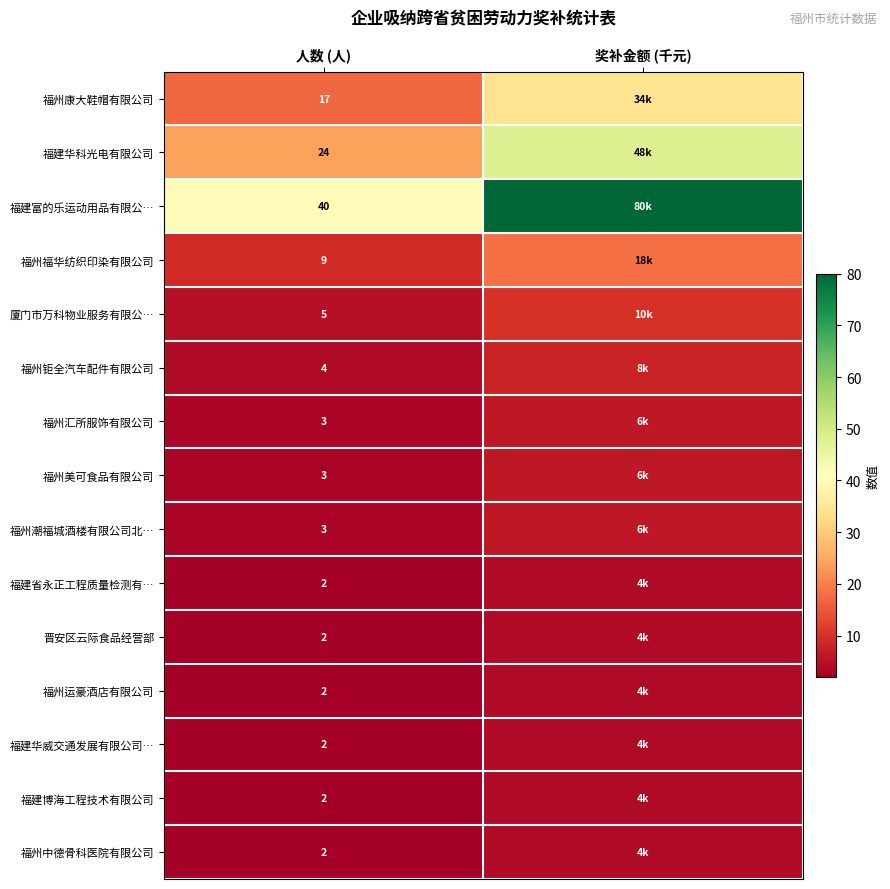

The 福州康大鞋帽有限公司 series shows 26 at 人数 (人). True or false?

False